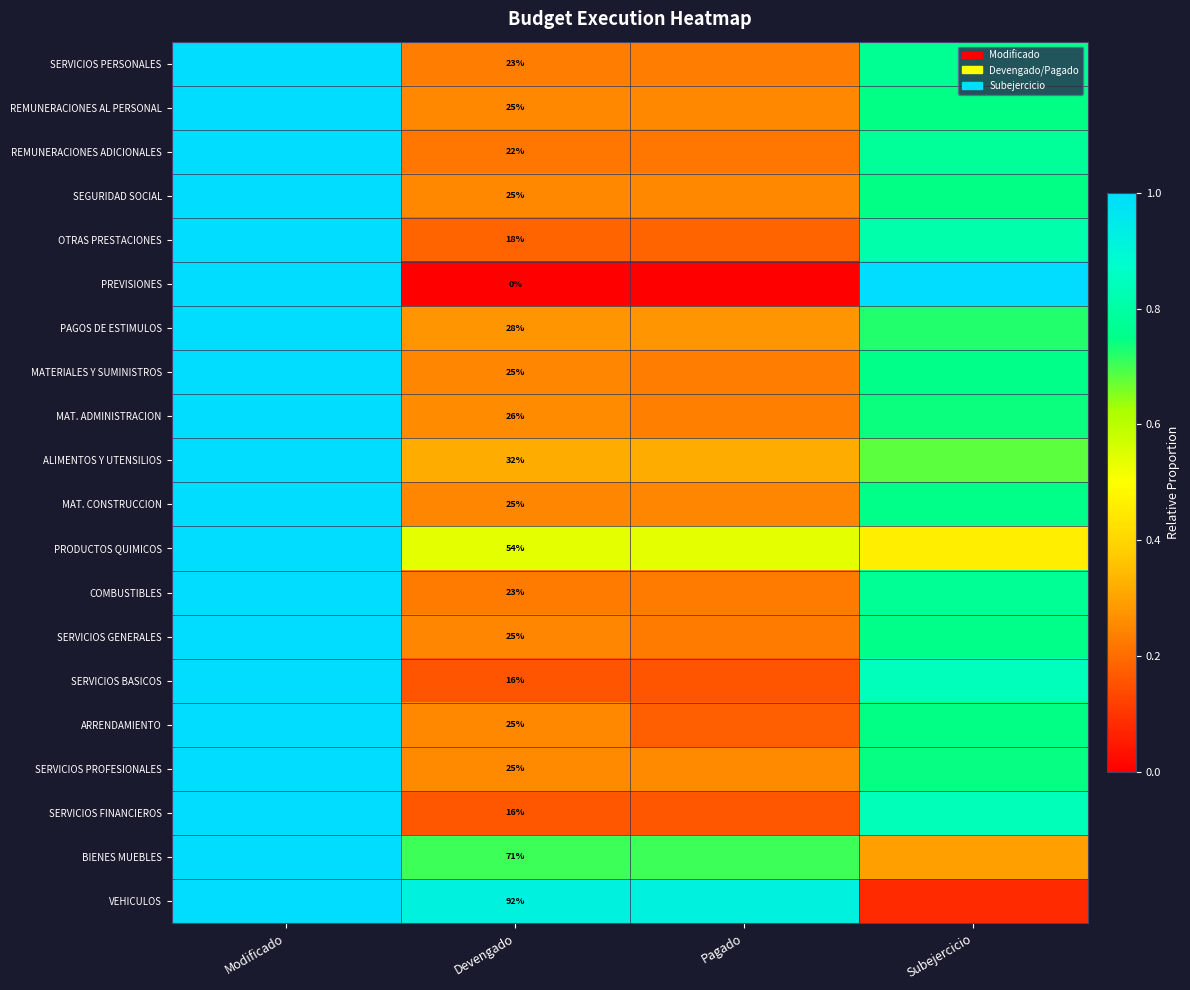

How many series are shown in this chart?

20